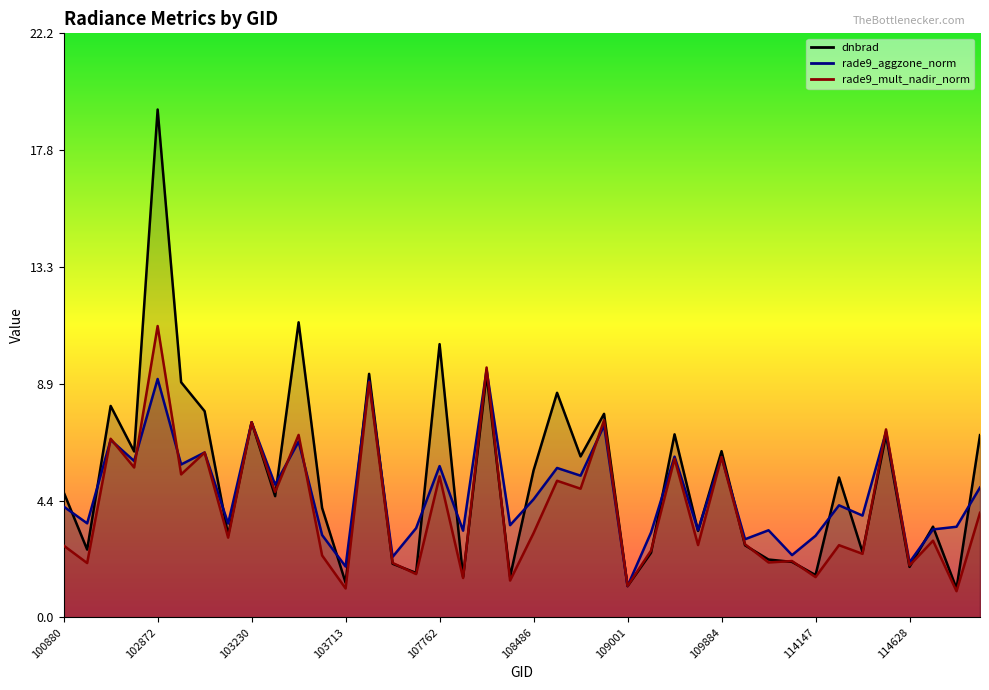

Where is the first local maximum for rade9_aggzone_norm?

102744